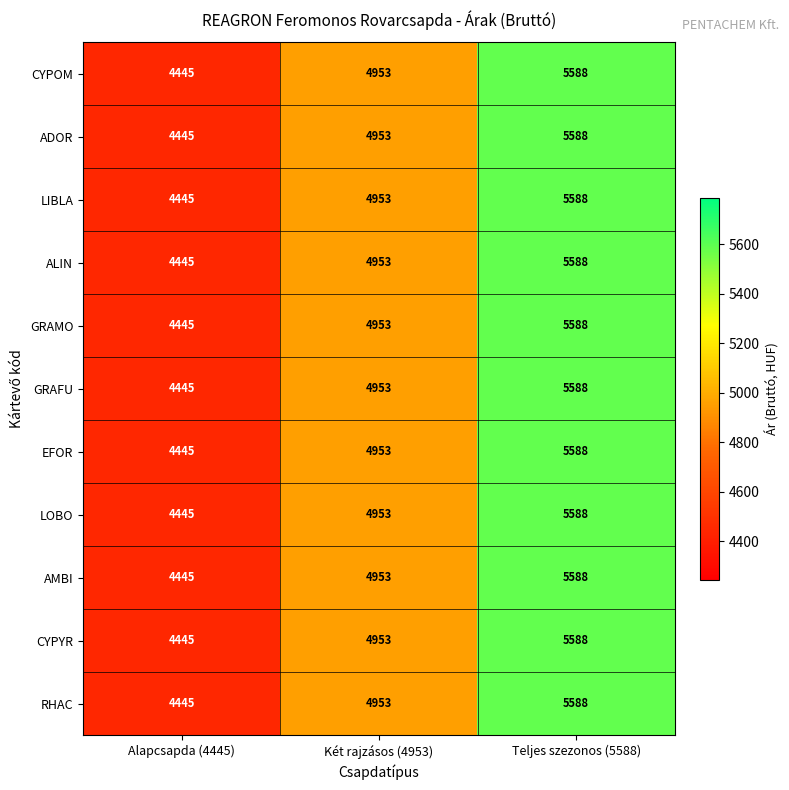

The LIBLA series shows 2581 at Teljes szezonos (5588). True or false?

False